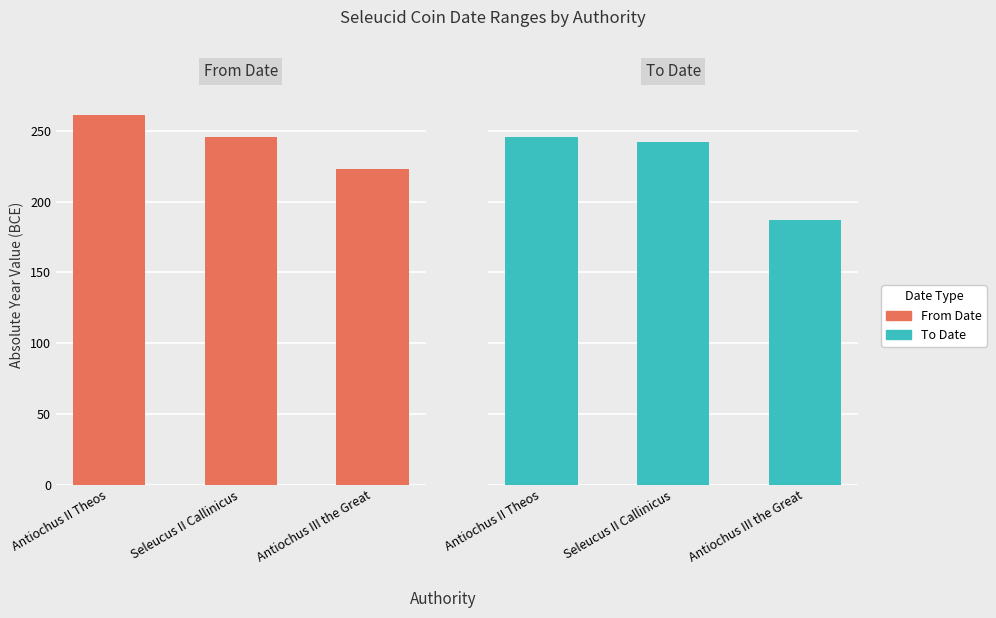

Which series has the widest spread of values?

To Date